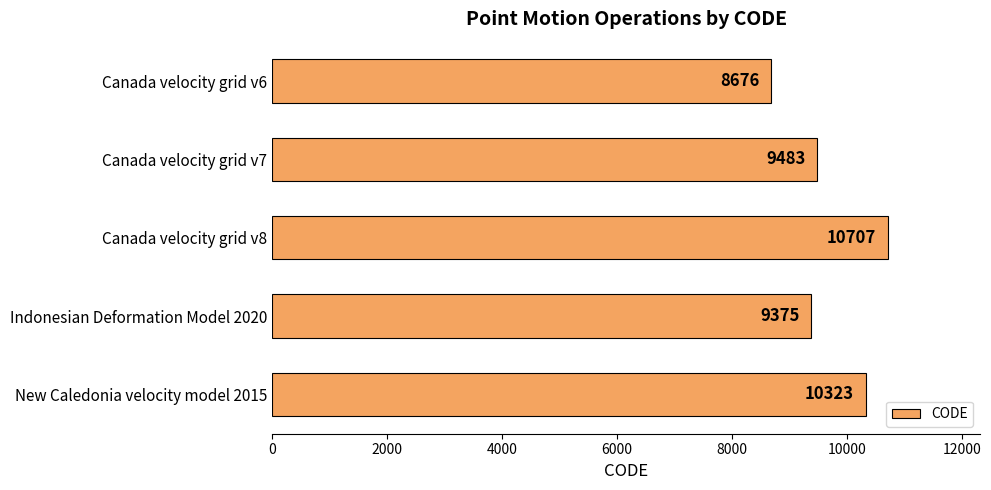

Reading top to bottom, extract all data points from this chart.

Canada velocity grid v6=8676	Canada velocity grid v7=9483	Canada velocity grid v8=10707	Indonesian Deformation Model 2020=9375	New Caledonia velocity model 2015=10323